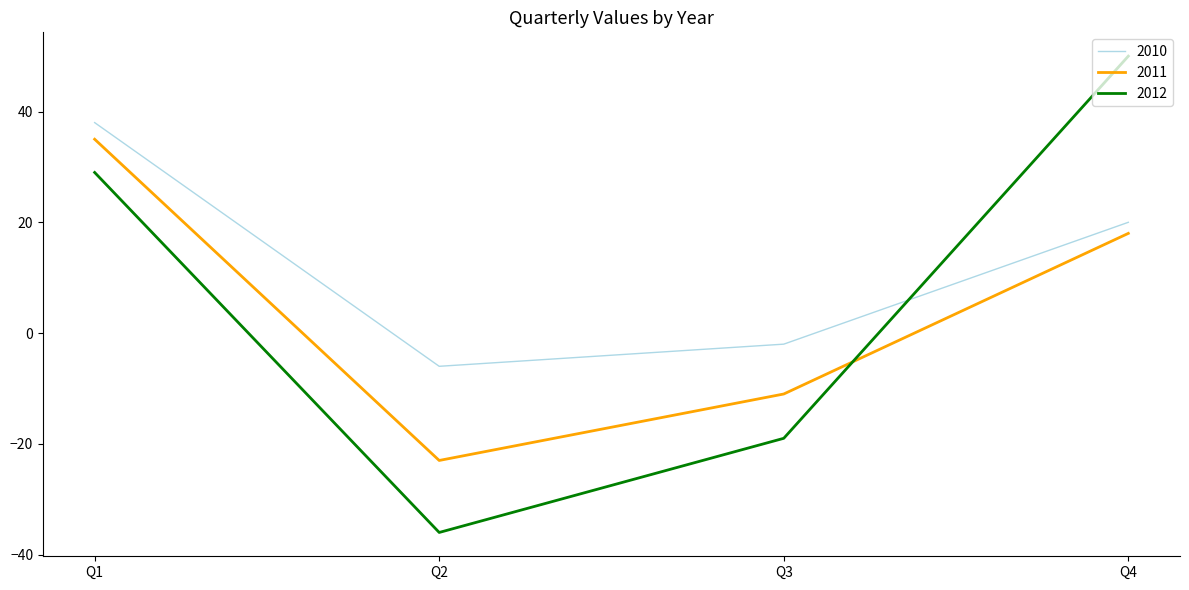

List the labels in order of 2011 value, smallest first.

Q2, Q3, Q4, Q1